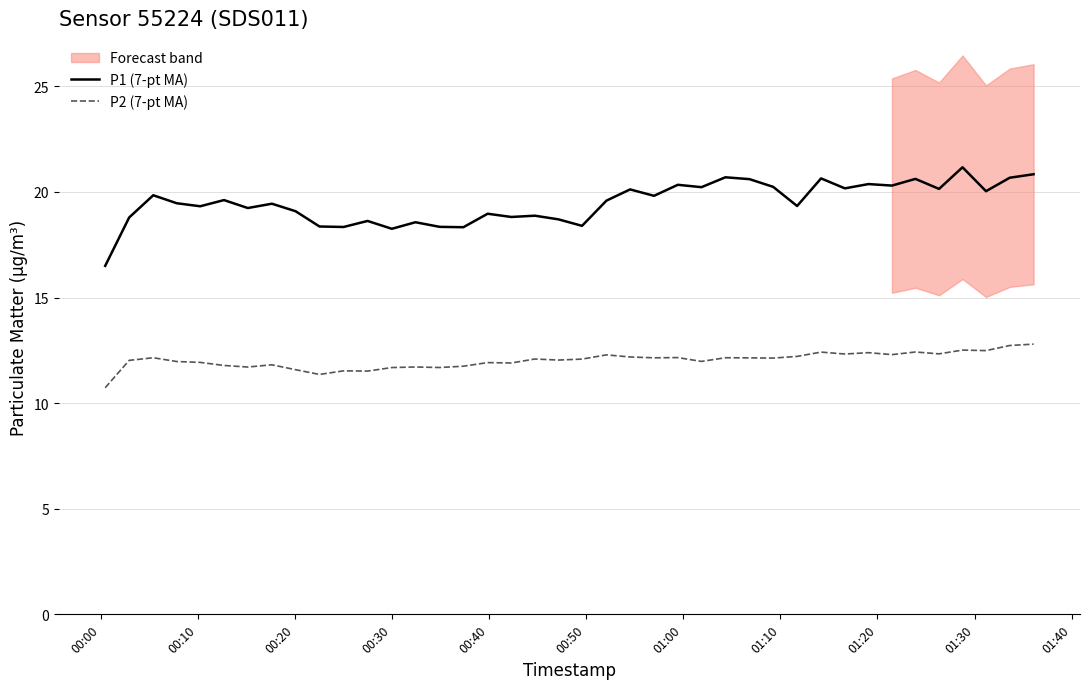

What is the difference between the second highest and minimum values in the P1 (7-pt MA) series?

4.3